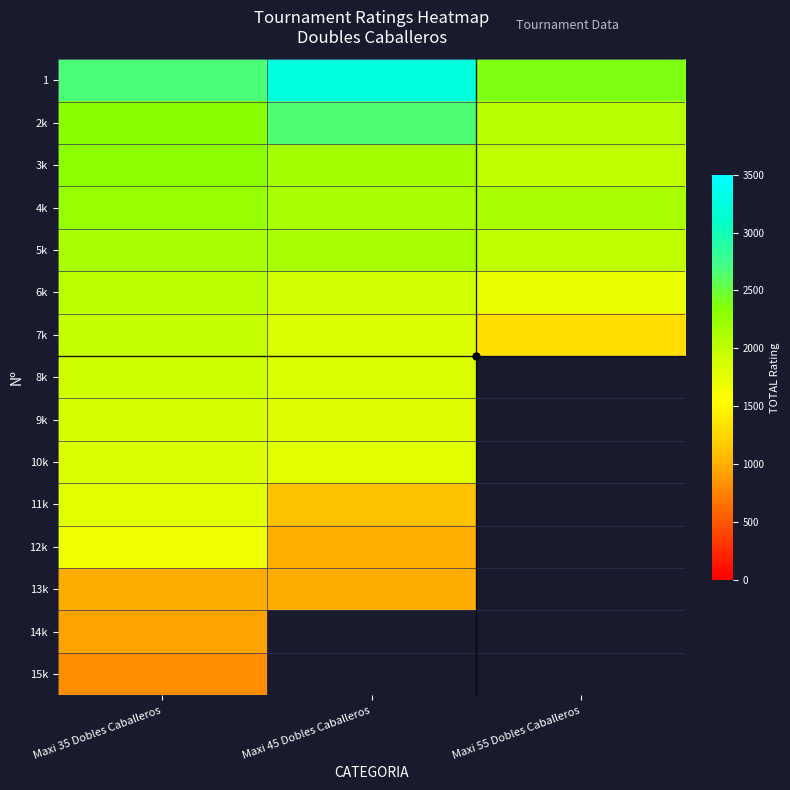

The value of 11k at Maxi 45 Dobles Caballeros is 1109.0. True or false?

True